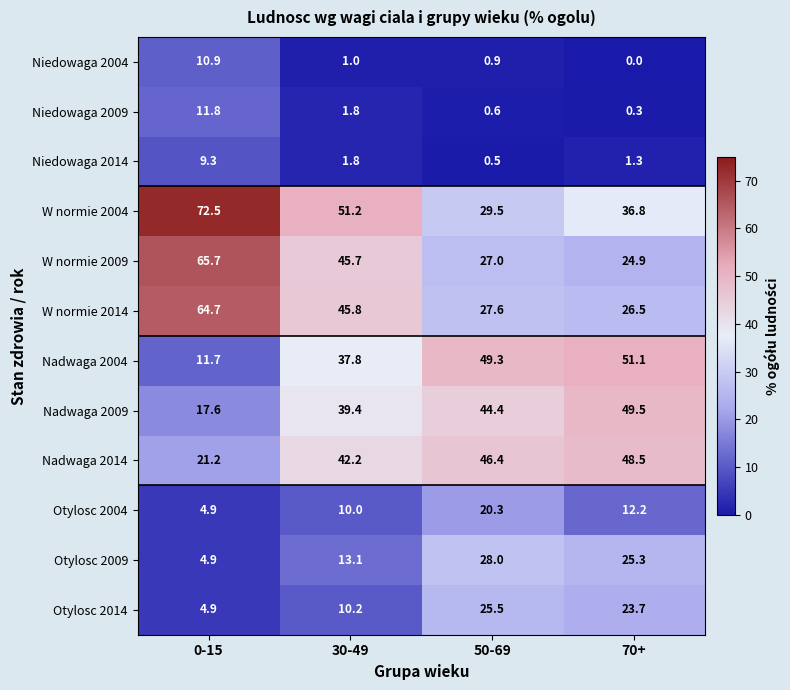

What is the spread (max minus min) of values at 30-49?

50.2